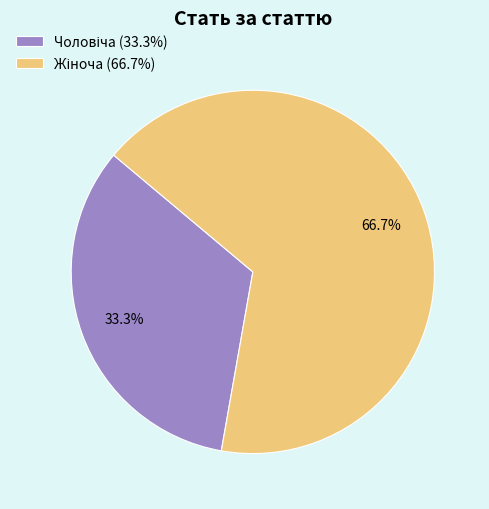

Does any single category account for the majority?

Yes